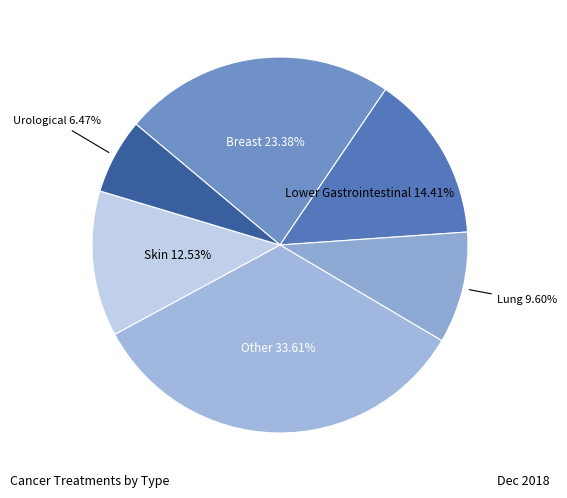

Does any single category account for the majority?

No